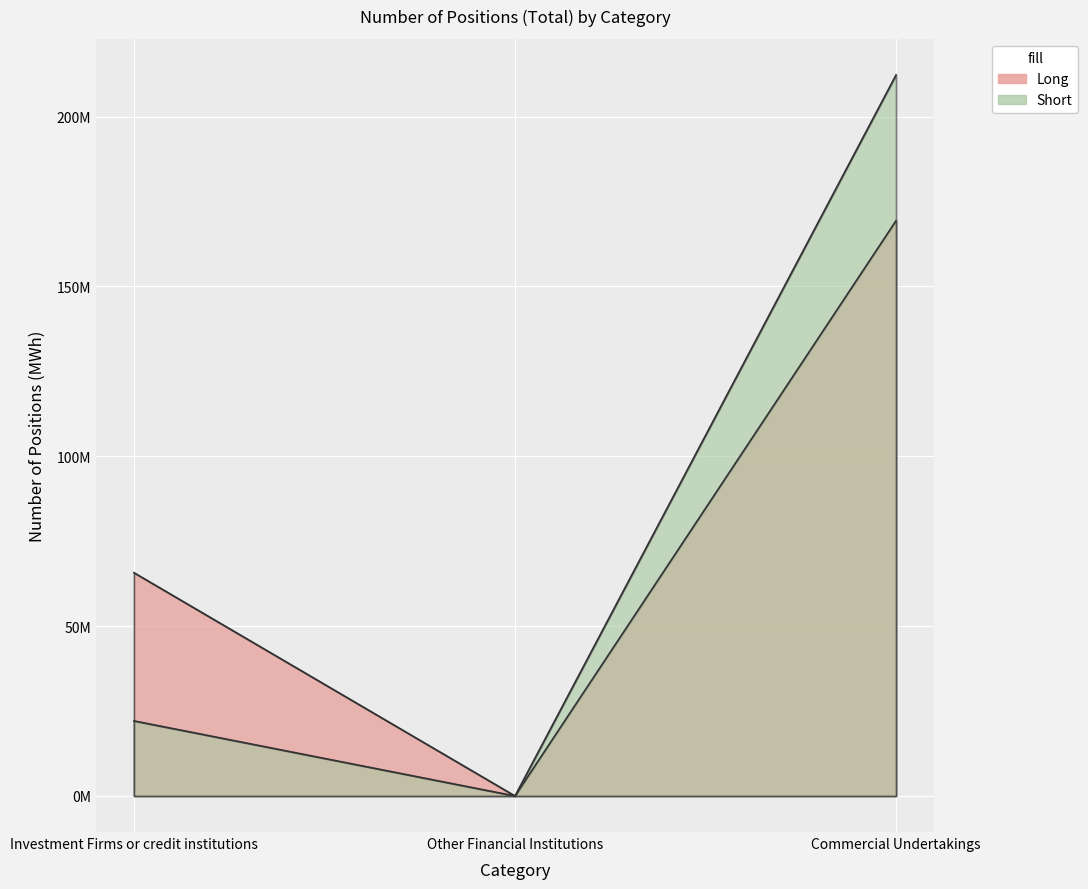

List the series in order of their overall mean, highest first.

Long, Short